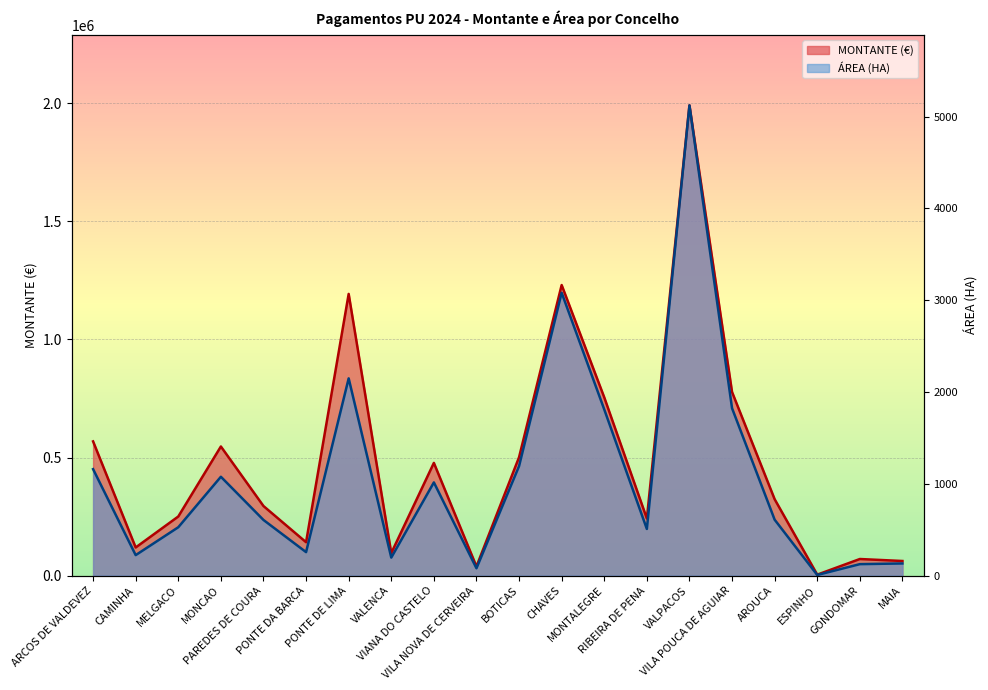

Where does the MONTANTE (€) series first go above 323434?

ARCOS DE VALDEVEZ